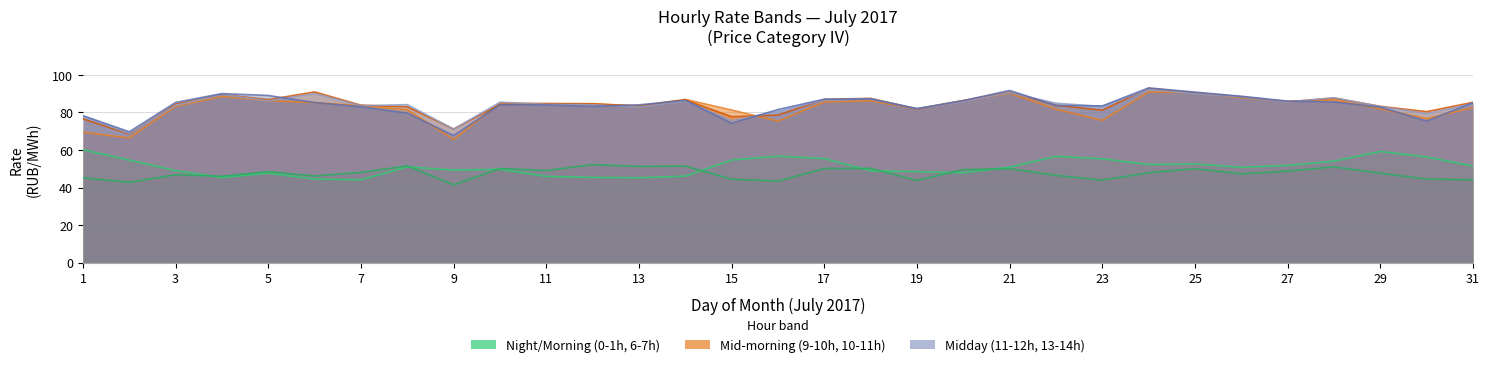

Reading left to right, what are all the values shown in this chart?

0.00-1.00: 1=60.1	2=54.6	3=49.0	4=45.3	5=47.7	6=44.5	7=44.1	8=51.0	9=49.3	10=49.7	11=46.0	12=45.4	13=45.2	14=46.1	15=54.7	16=56.7	17=55.4	18=48.9	19=48.5	20=47.9	21=50.9	22=56.6	23=55.3	24=52.3	25=52.5	26=50.8	27=51.8	28=54.0	29=59.2	30=56.3	31=51.5
11.00-12.00: 1=77.9	2=68.8	3=83.8	4=89.5	5=86.2	6=90.0	7=83.5	8=84.1	9=71.1	10=85.4	11=84.3	12=84.1	13=82.8	14=86.0	15=75.6	16=80.5	17=86.6	18=87.3	19=82.0	20=85.9	21=90.5	22=84.9	23=83.2	24=92.3	25=90.0	26=88.3	27=85.5	28=87.8	29=83.1	30=79.3	31=84.7
6.00-7.00: 1=45.2	2=42.8	3=46.8	4=46.0	5=48.5	6=46.1	7=48.1	8=51.5	9=41.5	10=50.1	11=49.0	12=52.2	13=51.2	14=51.4	15=44.5	16=43.4	17=50.1	18=50.2	19=43.8	20=49.6	21=50.0	22=46.5	23=44.0	24=47.9	25=50.1	26=47.3	27=48.8	28=51.0	29=47.6	30=44.5	31=44.2
9.00-10.00: 1=69.5	2=66.4	3=83.2	4=88.5	5=86.2	6=85.2	7=83.7	8=81.4	9=65.6	10=85.0	11=84.8	12=84.6	13=83.4	14=86.9	15=81.2	16=75.4	17=85.5	18=86.2	19=81.9	20=86.2	21=90.2	22=81.8	23=75.7	24=90.9	25=90.5	26=87.8	27=85.8	28=86.7	29=81.9	30=76.7	31=82.6
10.00-11.00: 1=76.6	2=68.5	3=84.4	4=89.5	5=86.8	6=90.9	7=83.8	8=83.0	9=71.1	10=84.3	11=84.6	12=84.5	13=83.3	14=86.6	15=77.7	16=78.6	17=86.9	18=87.5	19=81.8	20=86.3	21=90.9	22=83.8	23=81.2	24=92.8	25=90.5	26=88.3	27=85.7	28=87.6	29=83.2	30=80.4	31=85.4
13.00-14.00: 1=78.3	2=69.7	3=85.3	4=90.0	5=89.0	6=85.2	7=83.0	8=79.6	9=67.7	10=84.0	11=83.9	12=83.2	13=84.0	14=86.4	15=74.2	16=81.5	17=87.0	18=87.2	19=82.0	20=86.3	21=91.7	22=83.7	23=83.4	24=93.0	25=90.8	26=88.6	27=86.0	28=85.5	29=82.8	30=75.3	31=85.2